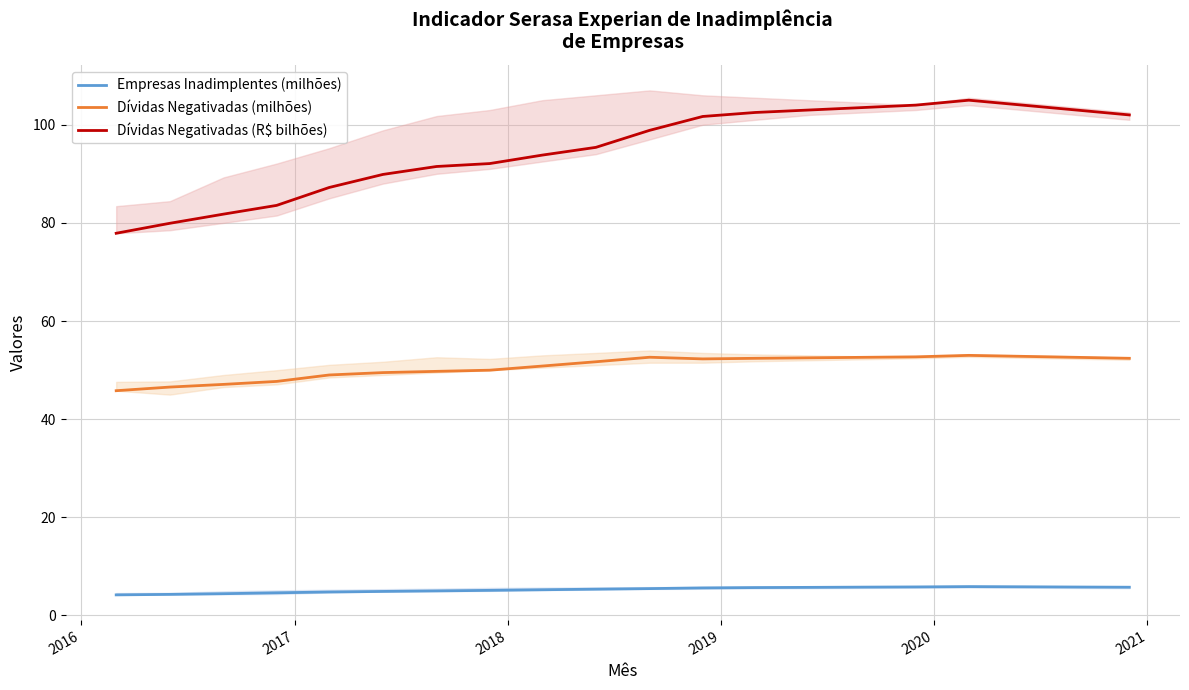

Which series has the largest total across all categories?

Dívidas Negativadas (R$ bilhões)